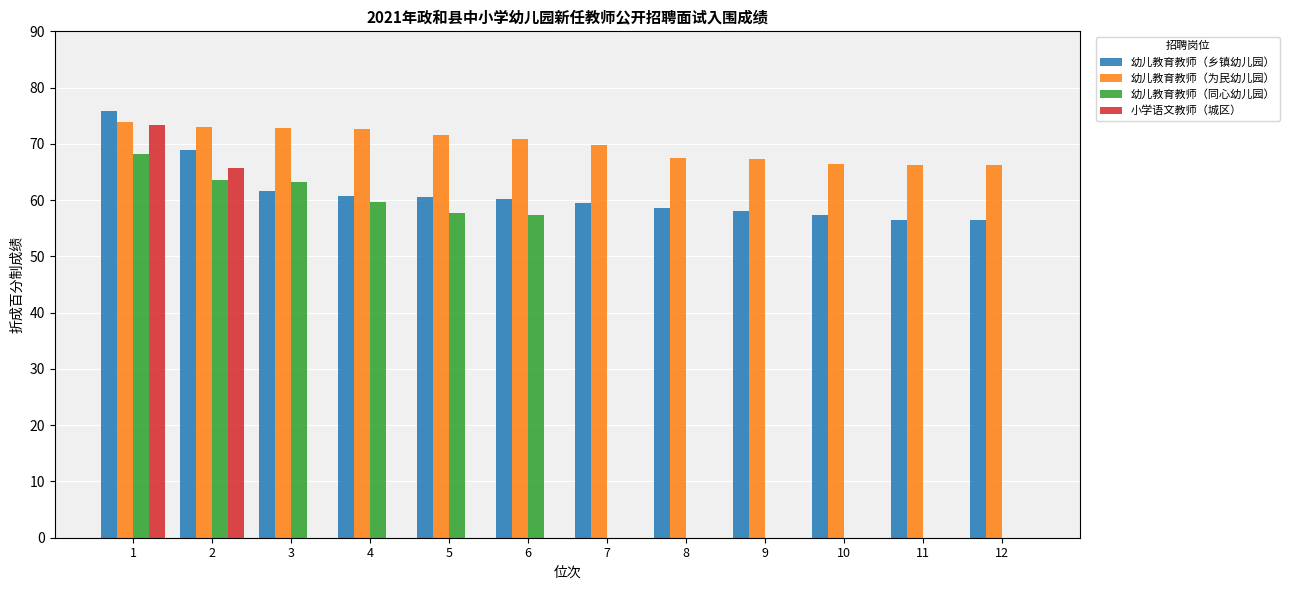

Is the value of 小学语文教师（城区） at 7 greater than the value of 幼儿教育教师（乡镇幼儿园） at 1?

No